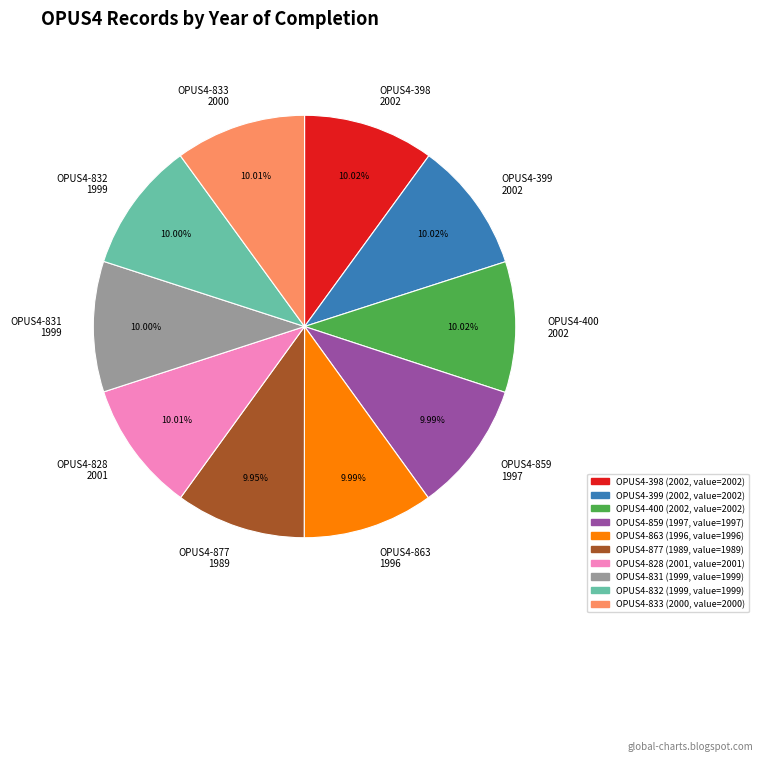

What is the ratio of the value at OPUS4-831 1999 to the value at OPUS4-828 2001?

1.0